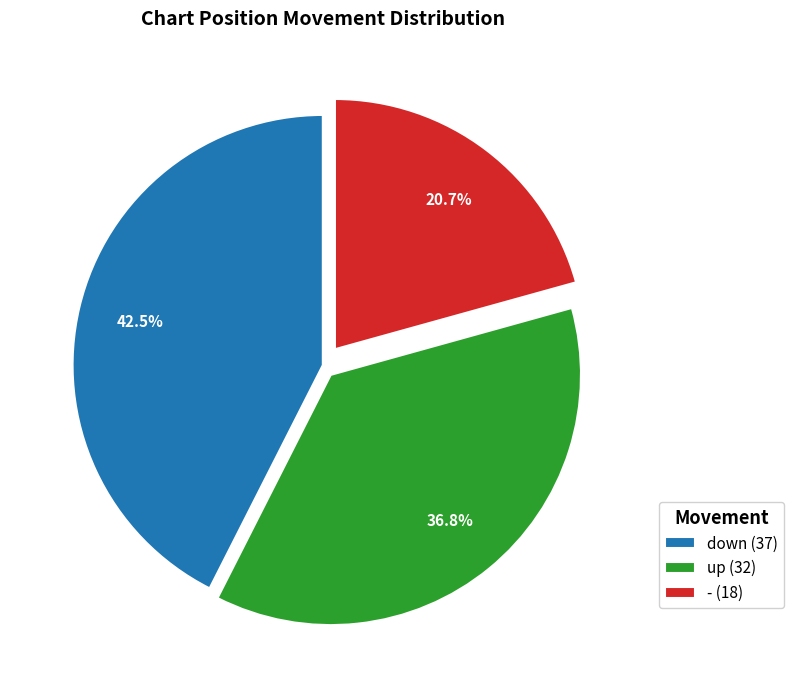

Rank the categories by value from highest to lowest.

down, up, -